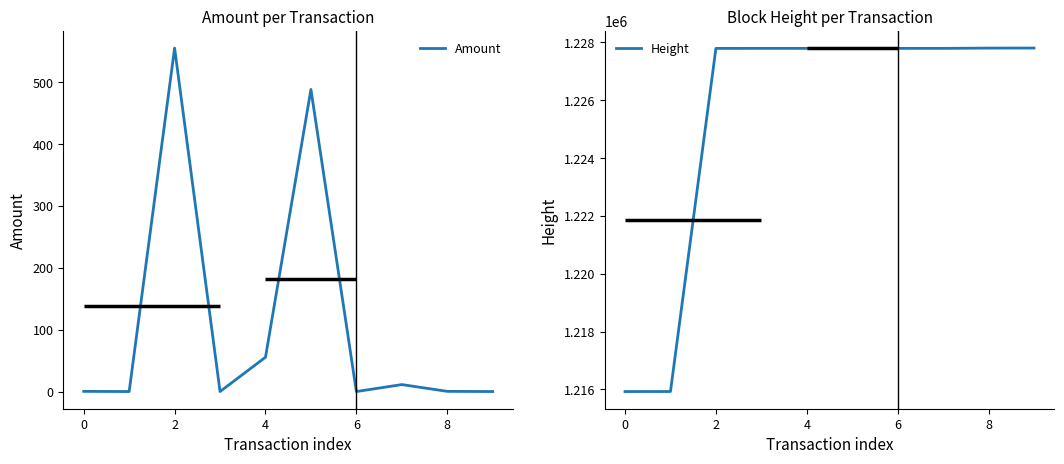

Between 7 and 8, which series saw the biggest shift?

Amount